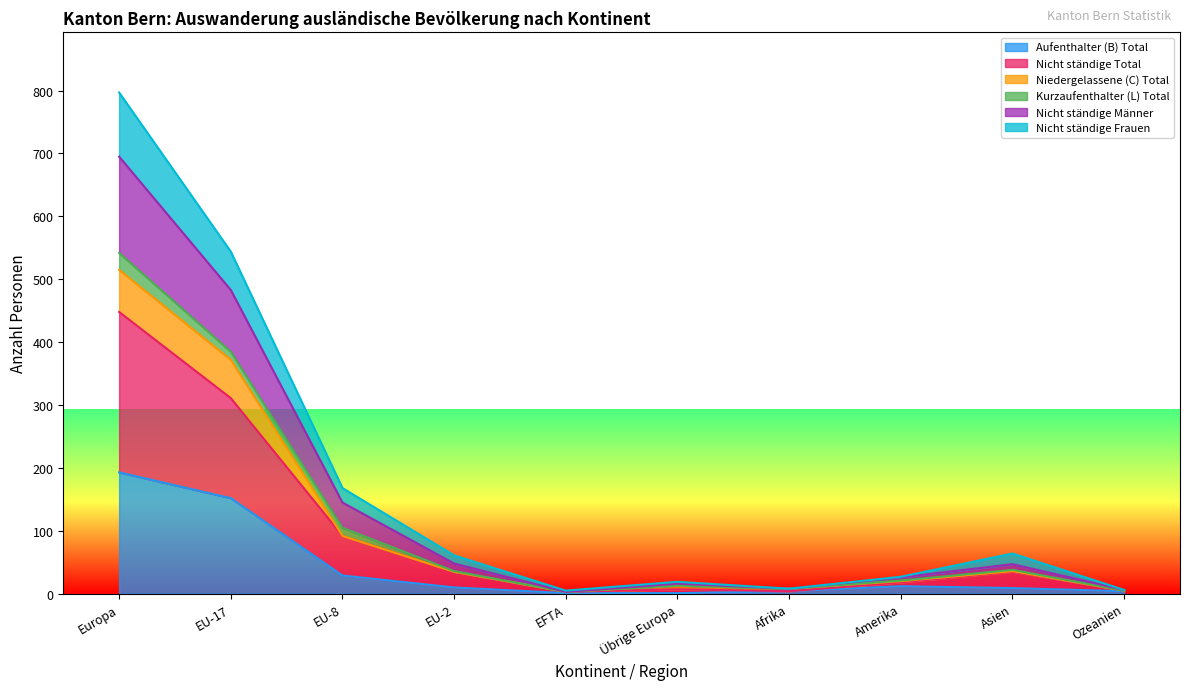

At which category is the sum across all series the highest?

Europa